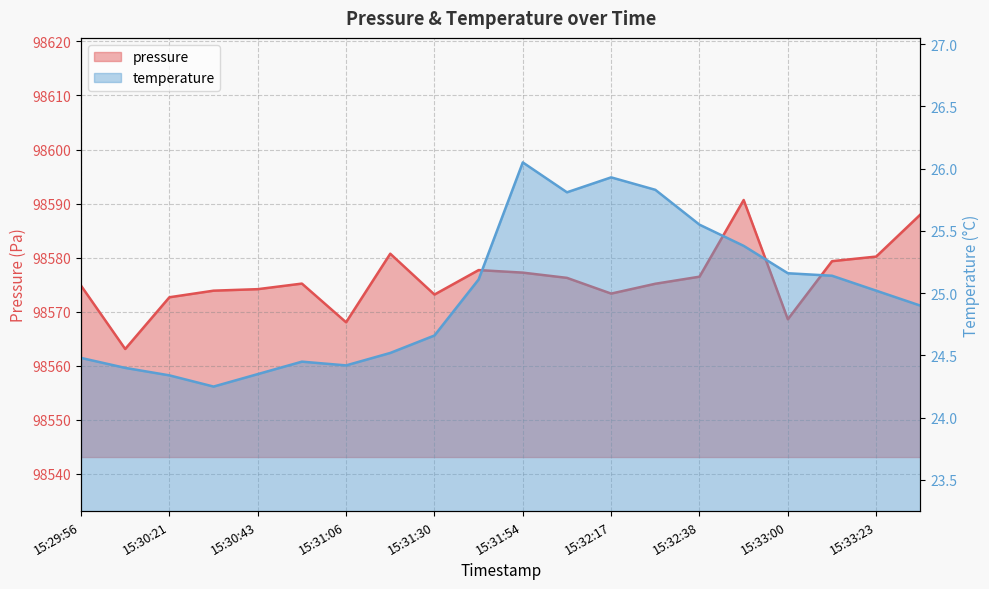

What position from the right is 15:30:56?

15